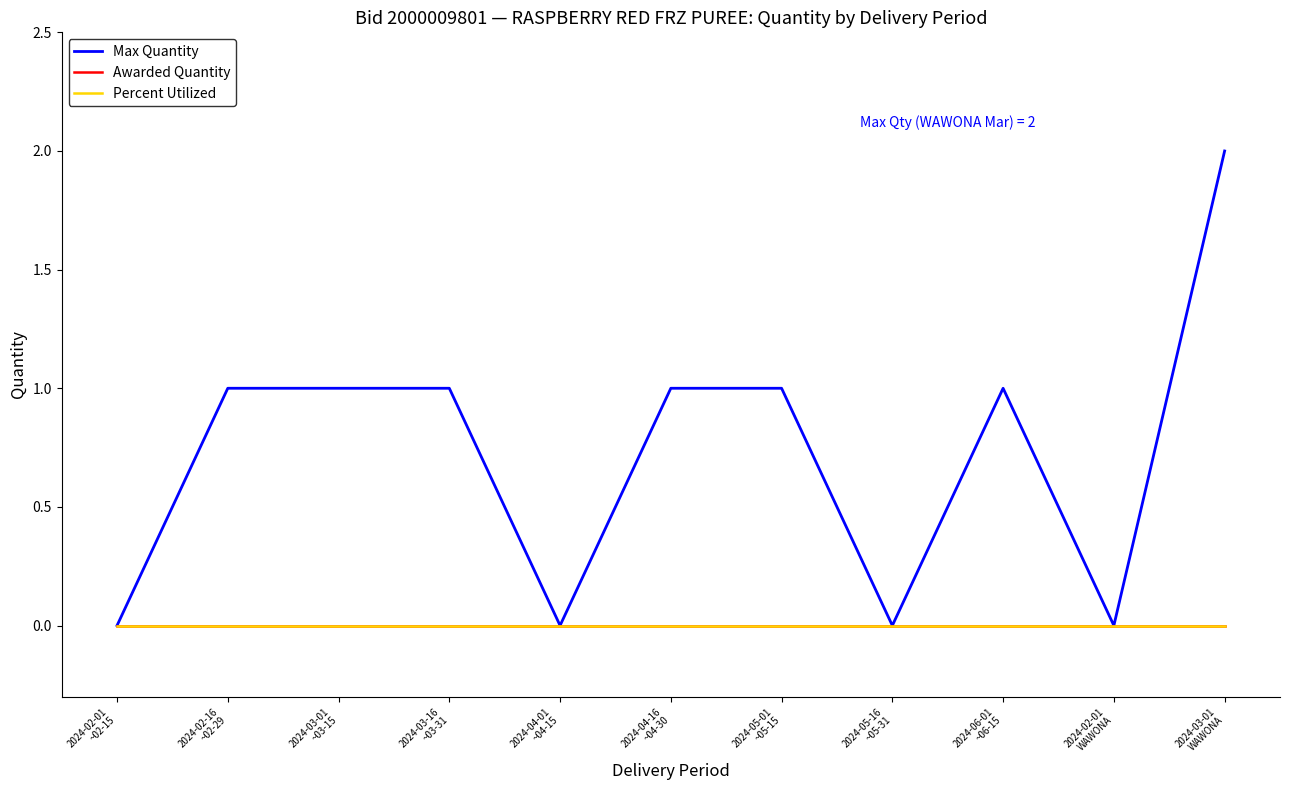

At how many categories does at least one series exceed 0?

7